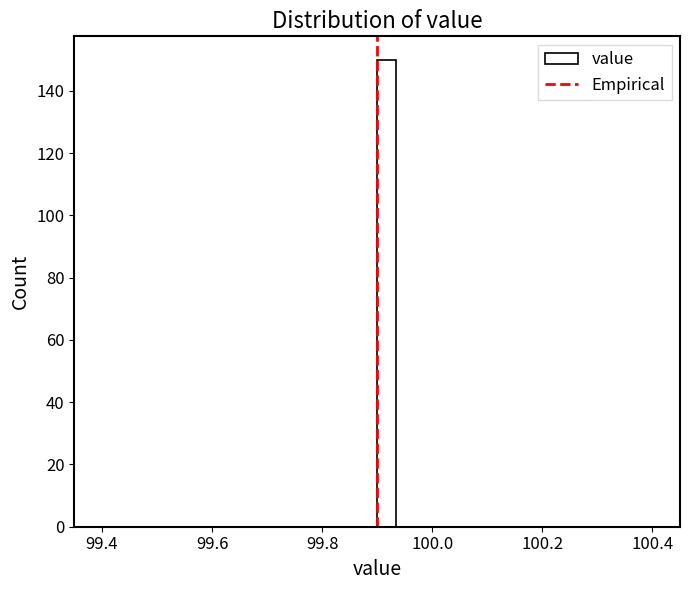

Read against the x-axis, roughly where is the centre of the tallest bar?

99.92